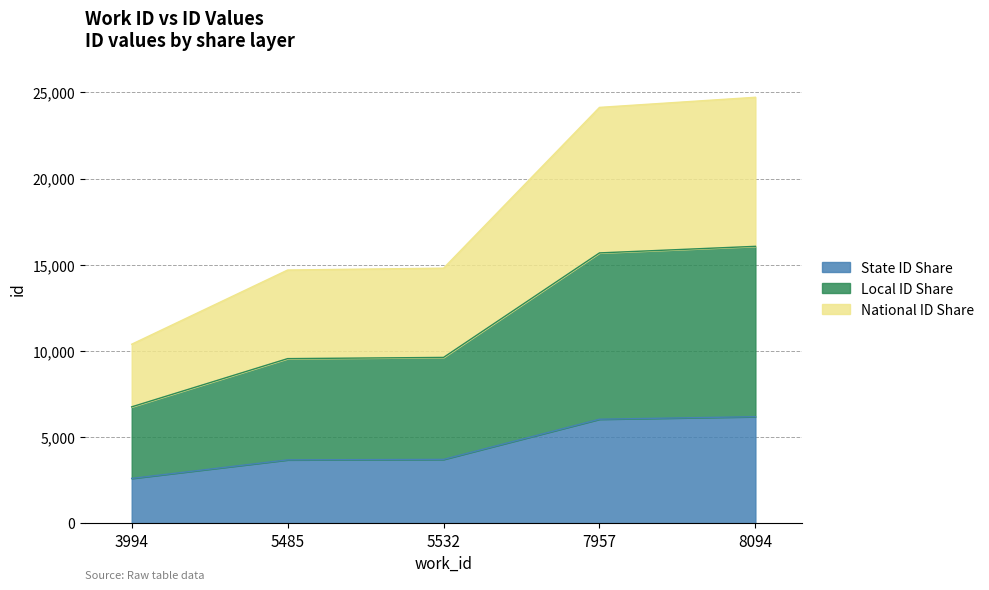

Reading left to right, what are all the values shown in this chart?

2596.2	3672.8	3699.8	6032.5	6179.2